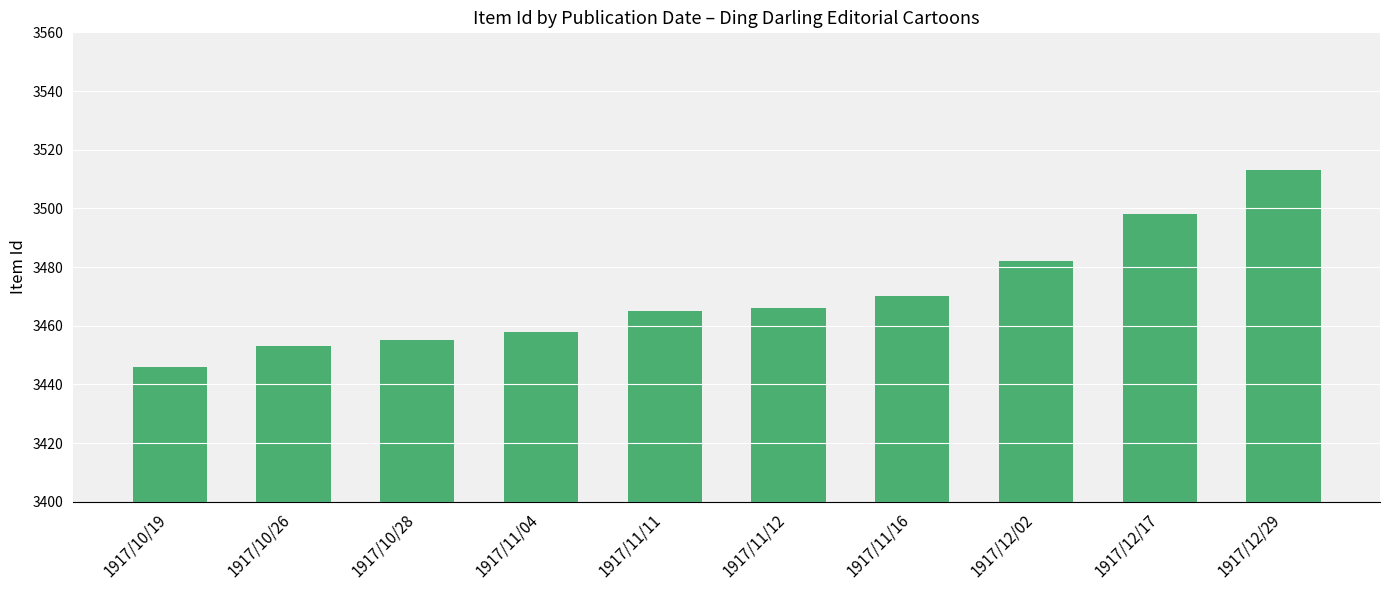

Are the bars grouped side by side (vs. stacked)?

No